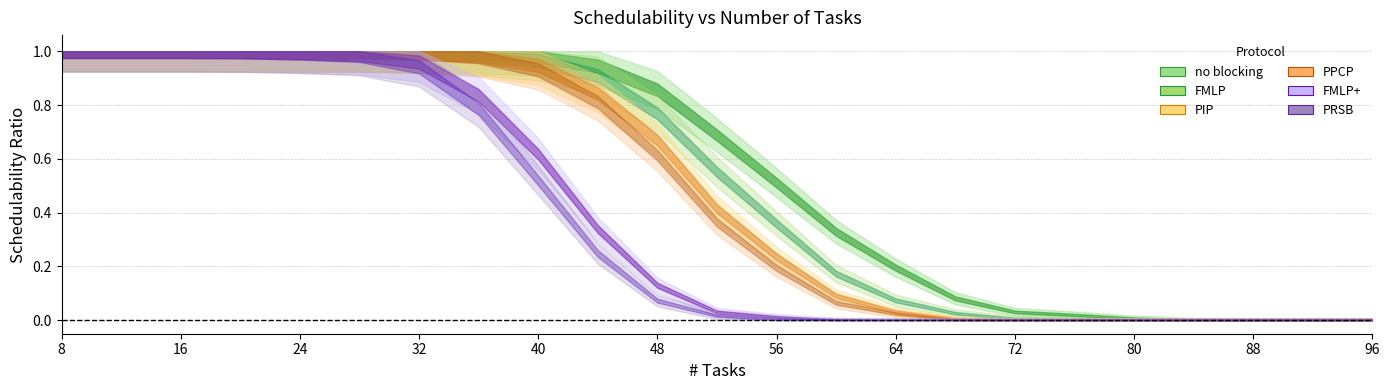

Which series changed the most between 32 and 56?

FMLP+